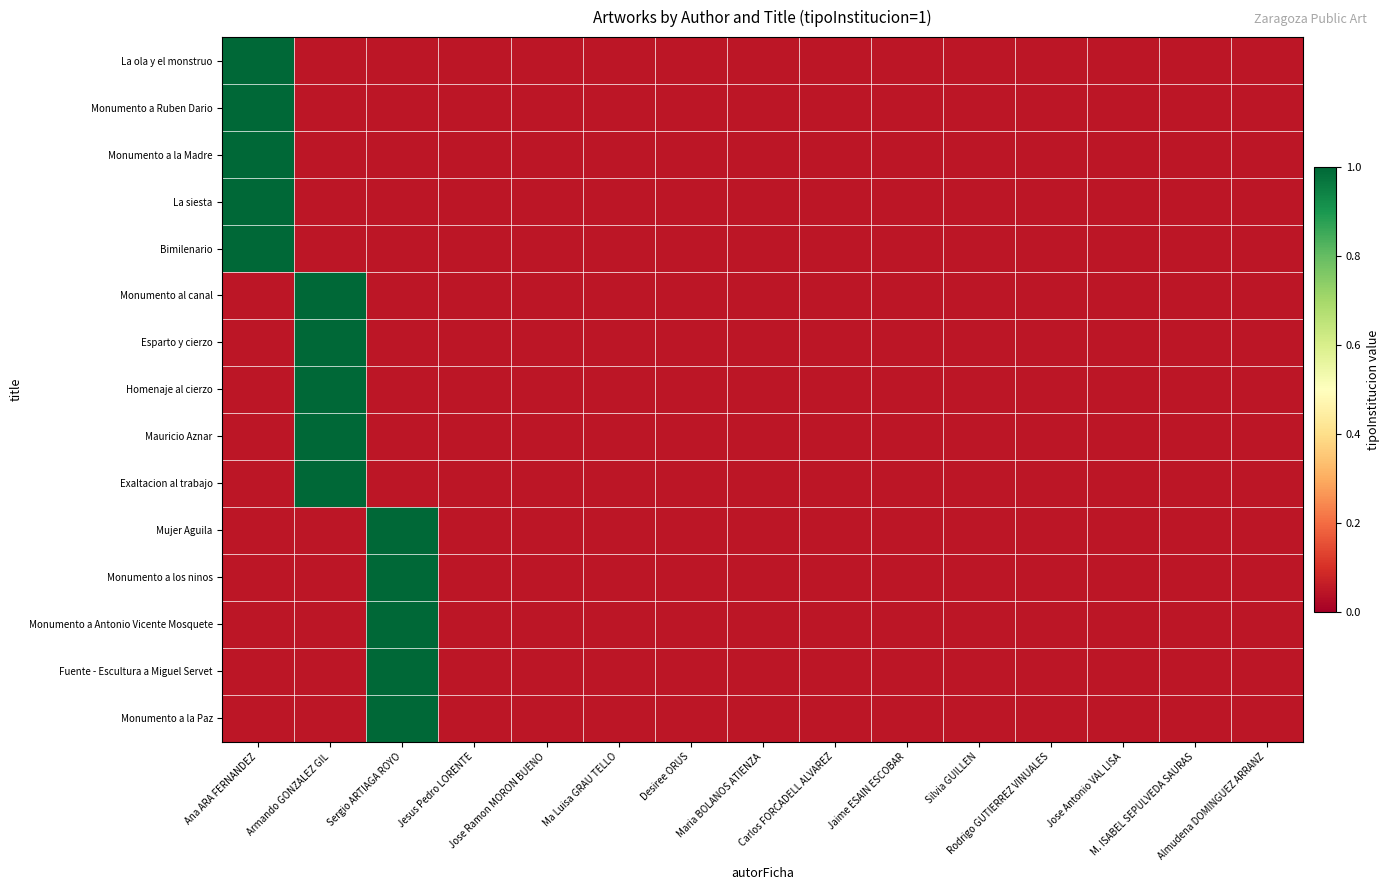

Between Desiree ORUS and Ana ARA FERNANDEZ, which is larger?

Ana ARA FERNANDEZ